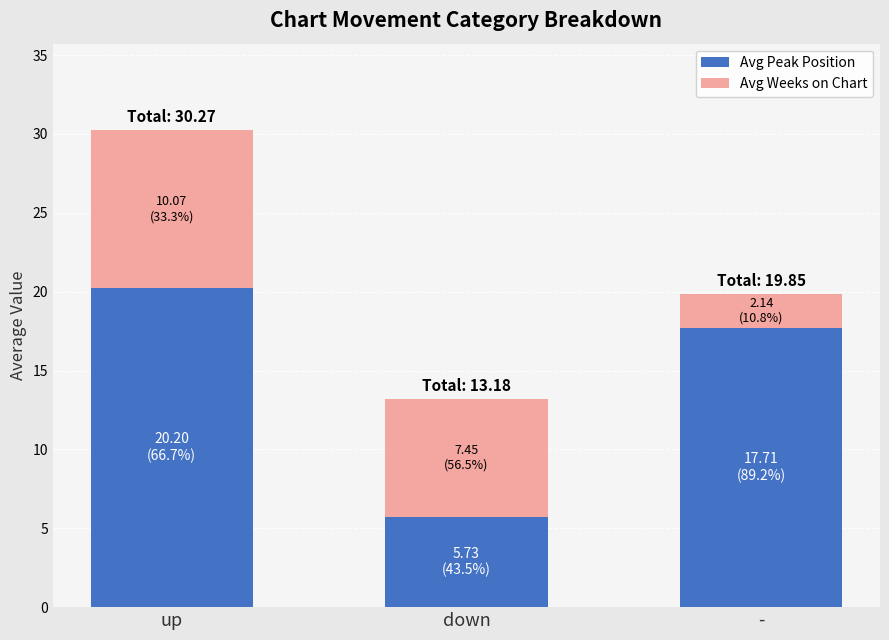

How many categories are shown in the chart?

3